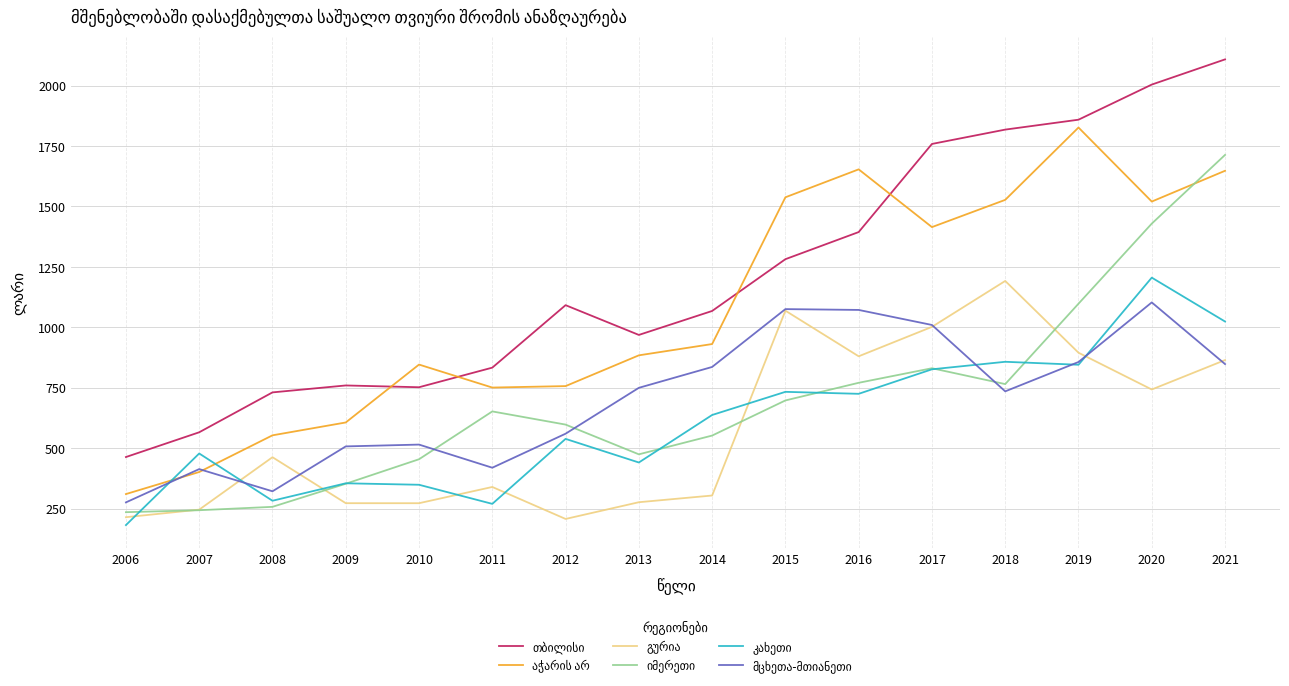

What is the smallest value displayed?

181.7